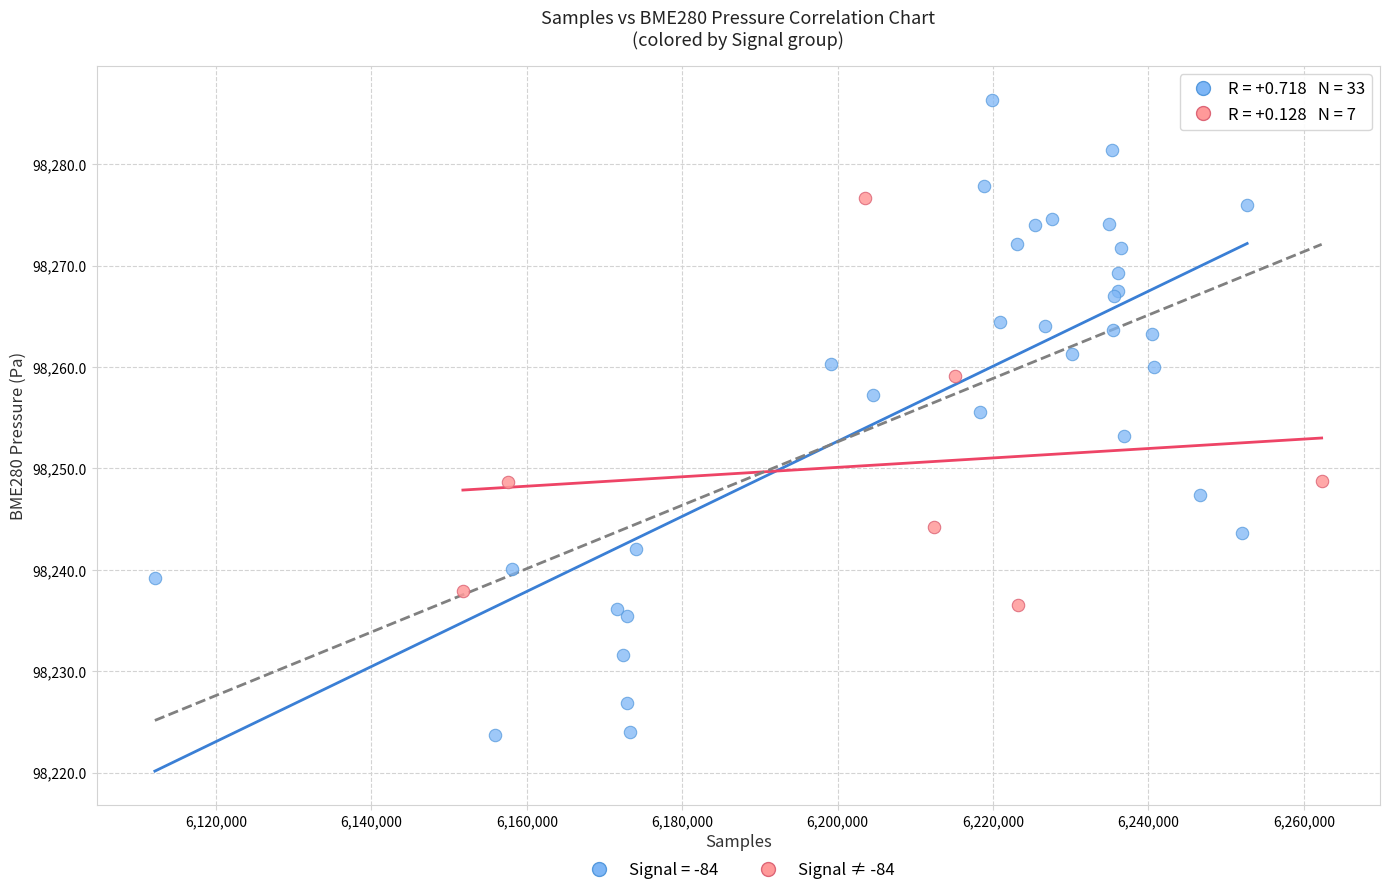

Which series has the widest spread of Y values?

Signal = -84